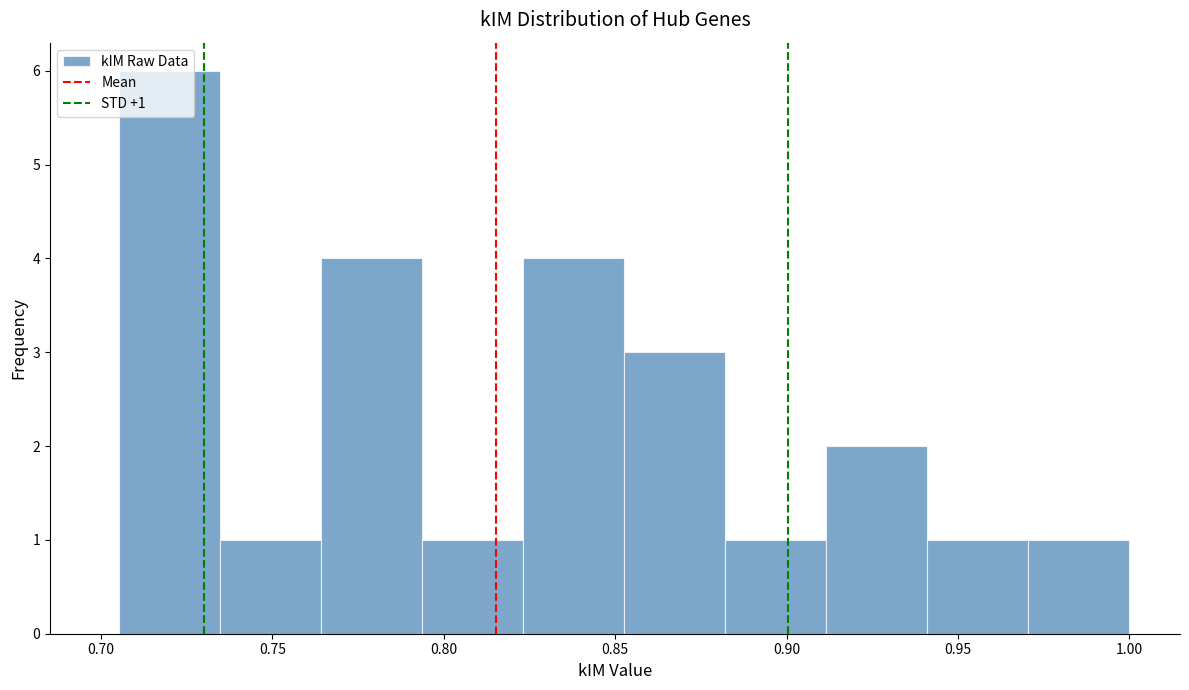

Which range on the x-axis has the tallest bar?

0.705 to 0.735